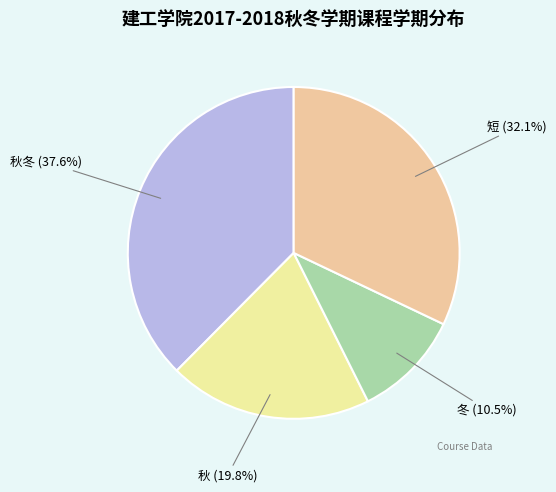

Does any single category account for the majority?

No